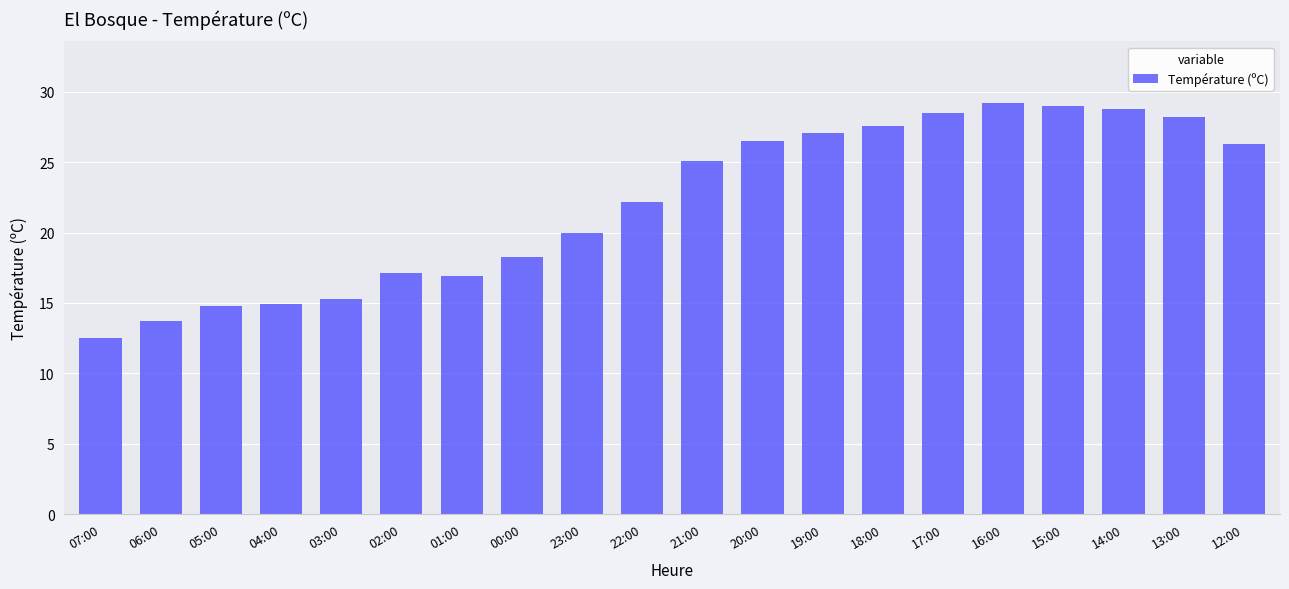

What is the difference between the maximum and second lowest values?

15.5